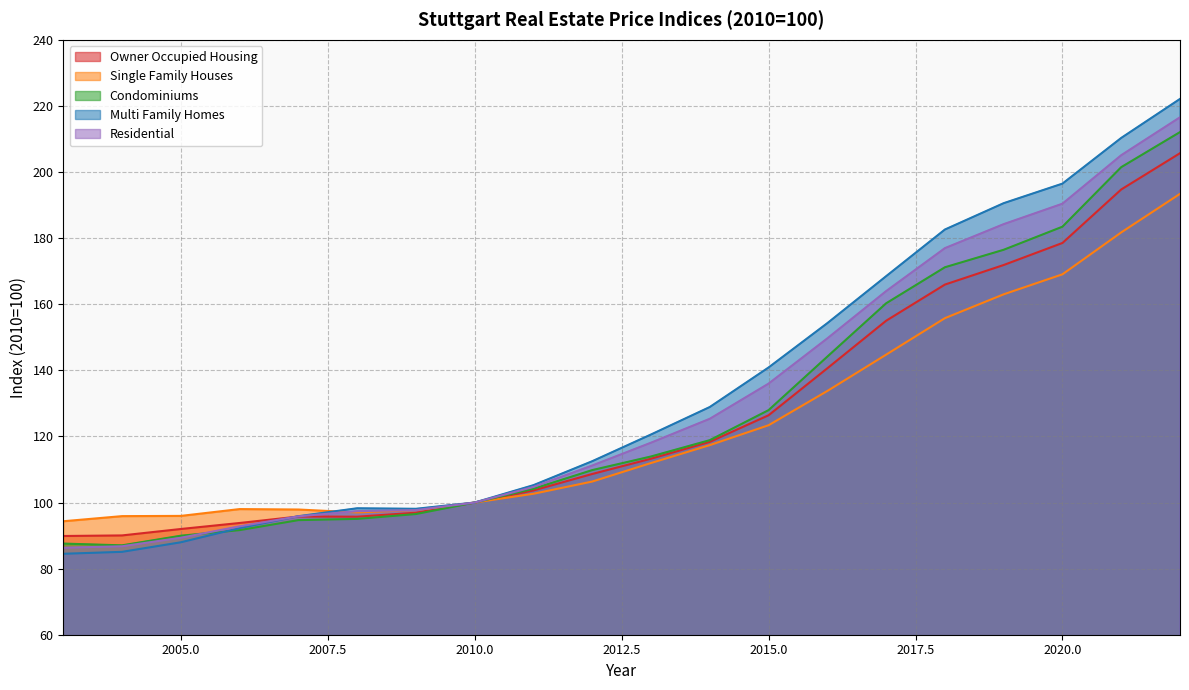

Reading left to right, what are all the values shown in this chart?

Owner Occupied Housing: 2003=89.9	2004=90.0	2005=92.0	2006=93.8	2007=95.8	2008=95.7	2009=96.9	2010=100.0	2011=103.7	2012=108.6	2013=113.3	2014=118.4	2015=126.4	2016=140.6	2017=155.0	2018=166.0	2019=171.9	2020=178.5	2021=194.7	2022=205.7
Single Family Houses: 2003=94.3	2004=95.9	2005=96.0	2006=98.0	2007=97.9	2008=97.0	2009=97.7	2010=100.0	2011=102.7	2012=106.4	2013=112.0	2014=117.4	2015=123.4	2016=133.8	2017=144.7	2018=155.8	2019=163.0	2020=169.1	2021=181.7	2022=193.4
Condominiums: 2003=87.6	2004=87.0	2005=90.0	2006=91.6	2007=94.7	2008=95.0	2009=96.5	2010=100.0	2011=104.2	2012=109.8	2013=113.9	2014=118.9	2015=128.0	2016=144.2	2017=160.3	2018=171.2	2019=176.5	2020=183.5	2021=201.5	2022=212.1
Multi Family Homes: 2003=84.5	2004=85.1	2005=88.0	2006=92.3	2007=95.9	2008=98.3	2009=98.1	2010=100.0	2011=105.3	2012=112.5	2013=120.6	2014=128.9	2015=140.9	2016=154.3	2017=168.5	2018=182.6	2019=190.6	2020=196.5	2021=210.3	2022=222.1
Residential: 2003=86.3	2004=86.8	2005=89.3	2006=92.8	2007=95.8	2008=97.4	2009=97.7	2010=100.0	2011=104.7	2012=111.2	2013=118.1	2014=125.3	2015=136.0	2016=149.7	2017=164.0	2018=177.0	2019=184.2	2020=190.4	2021=205.1	2022=216.6